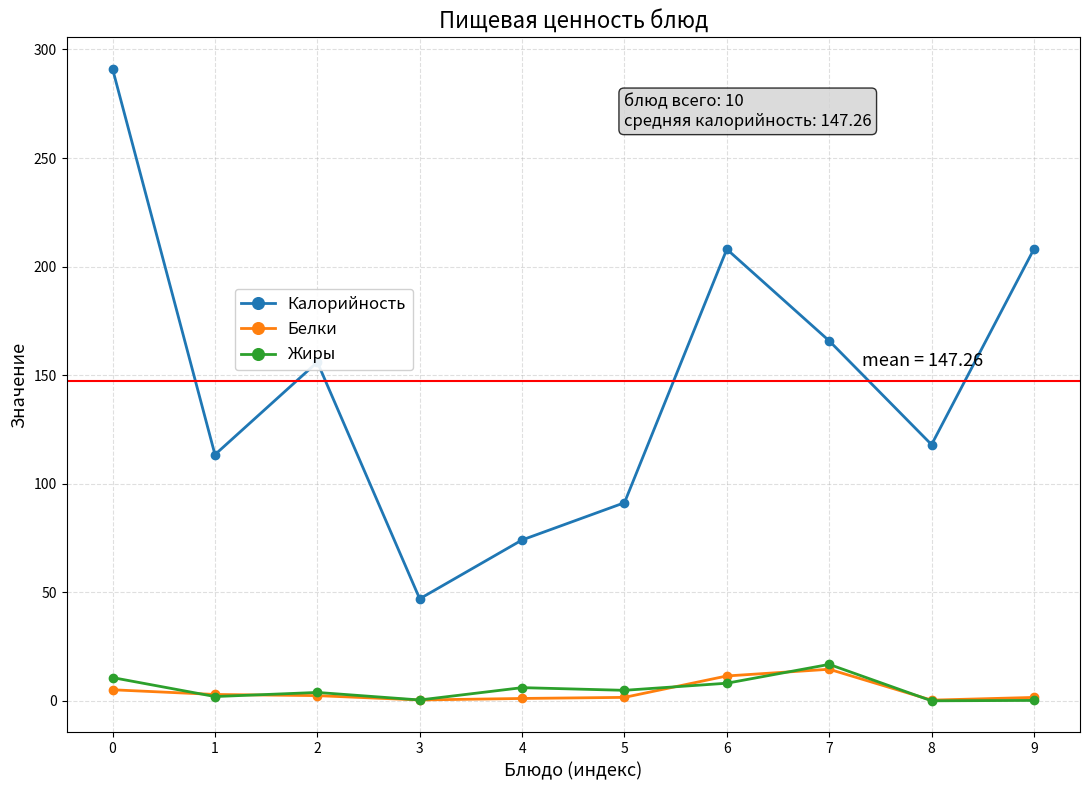

Where is the first local maximum for Калорийность?

2